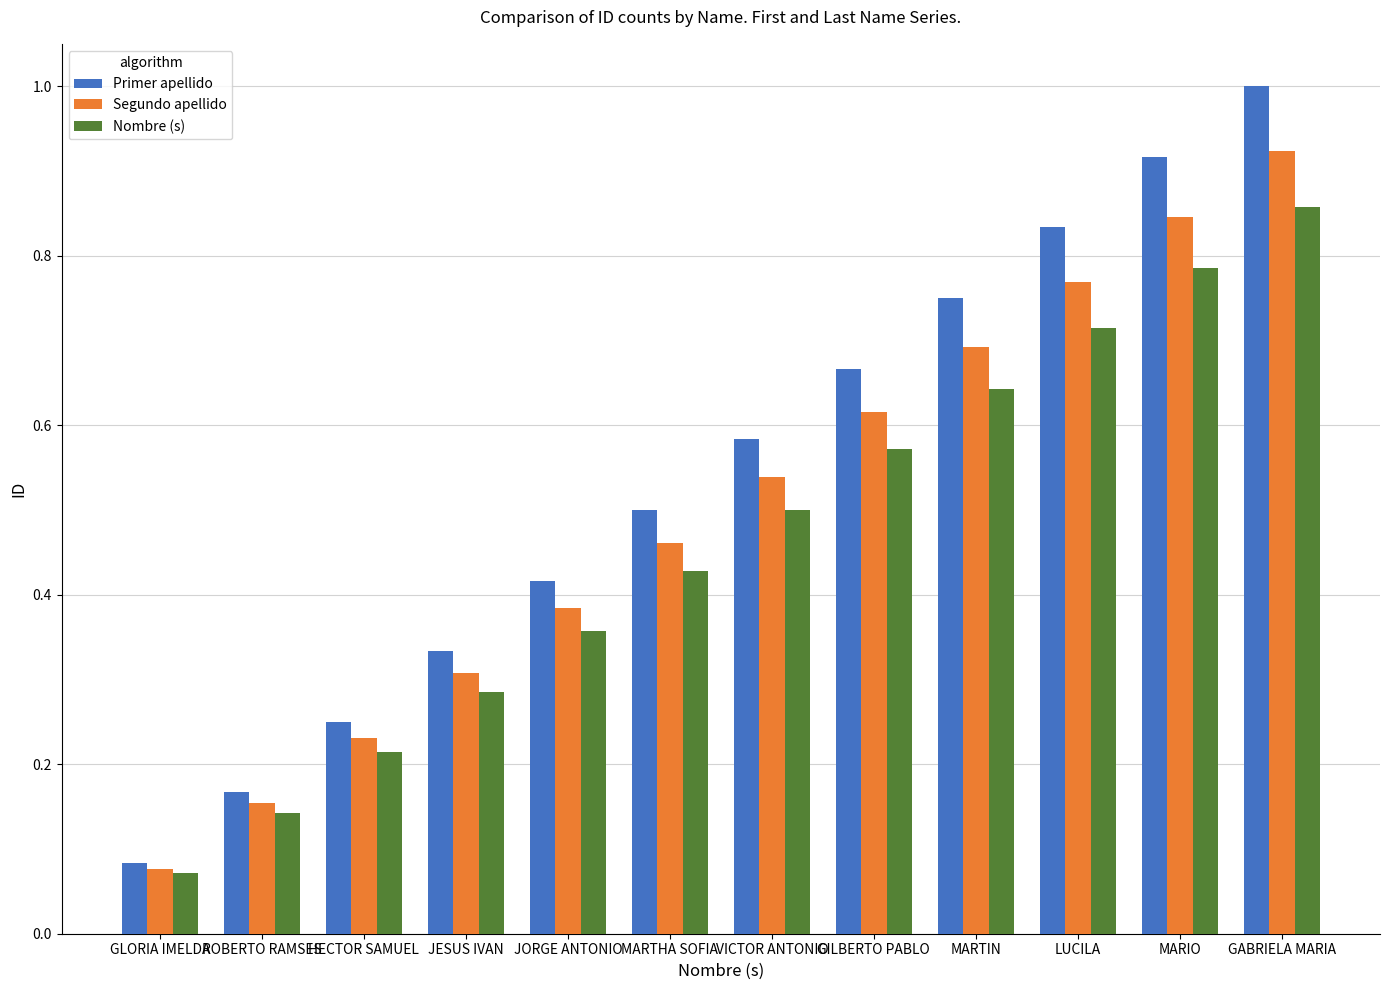

The Segundo apellido series shows 0.7 at JORGE ANTONIO. True or false?

False